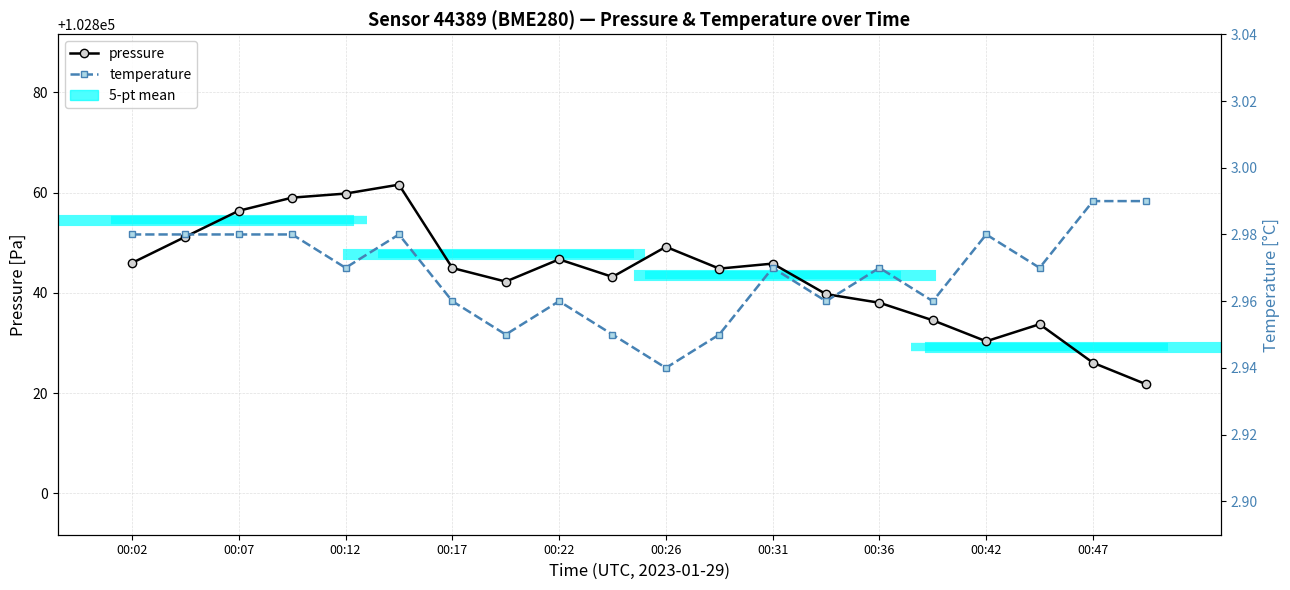

What position from the left is 00:17?

7